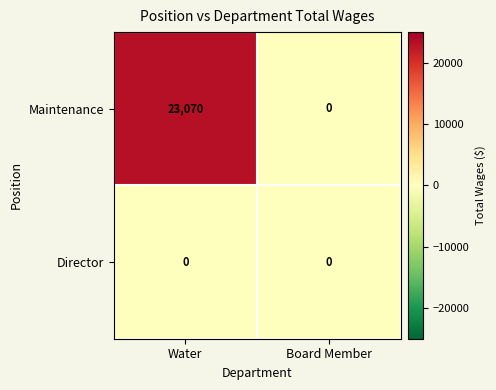

Reading left to right, transcribe all the data shown in this chart.

Maintenance: Water=23070	Board Member=0
Director: Water=0	Board Member=0